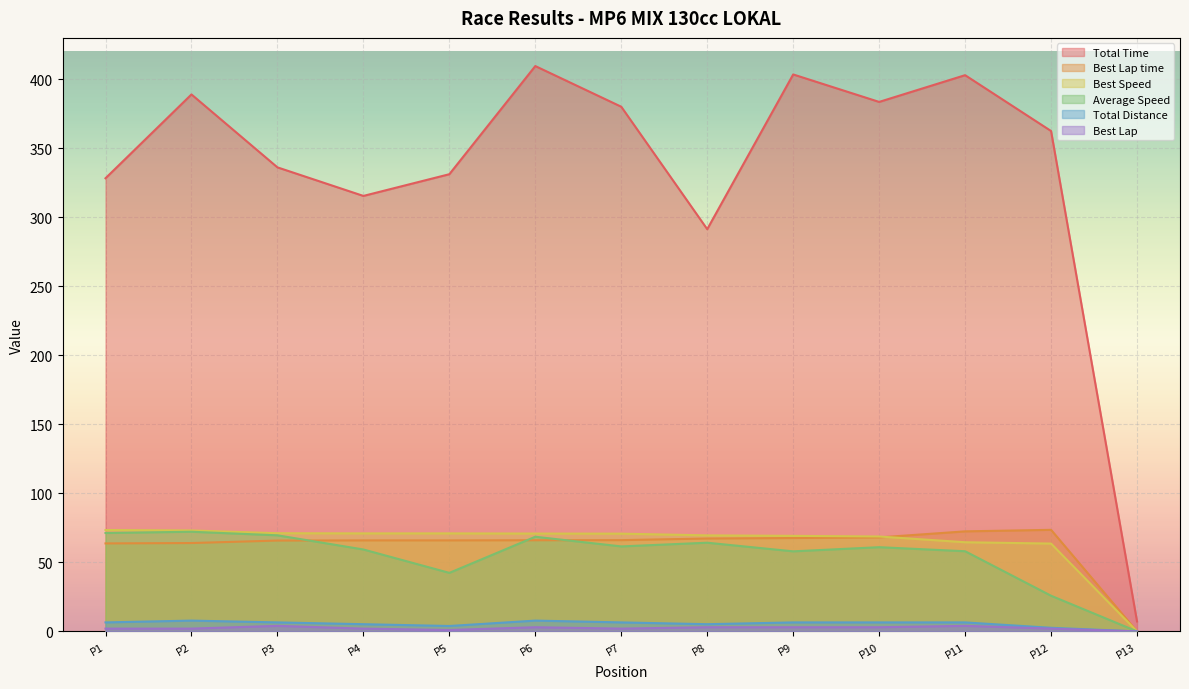

Read the Average Speed value at P6.

68.6